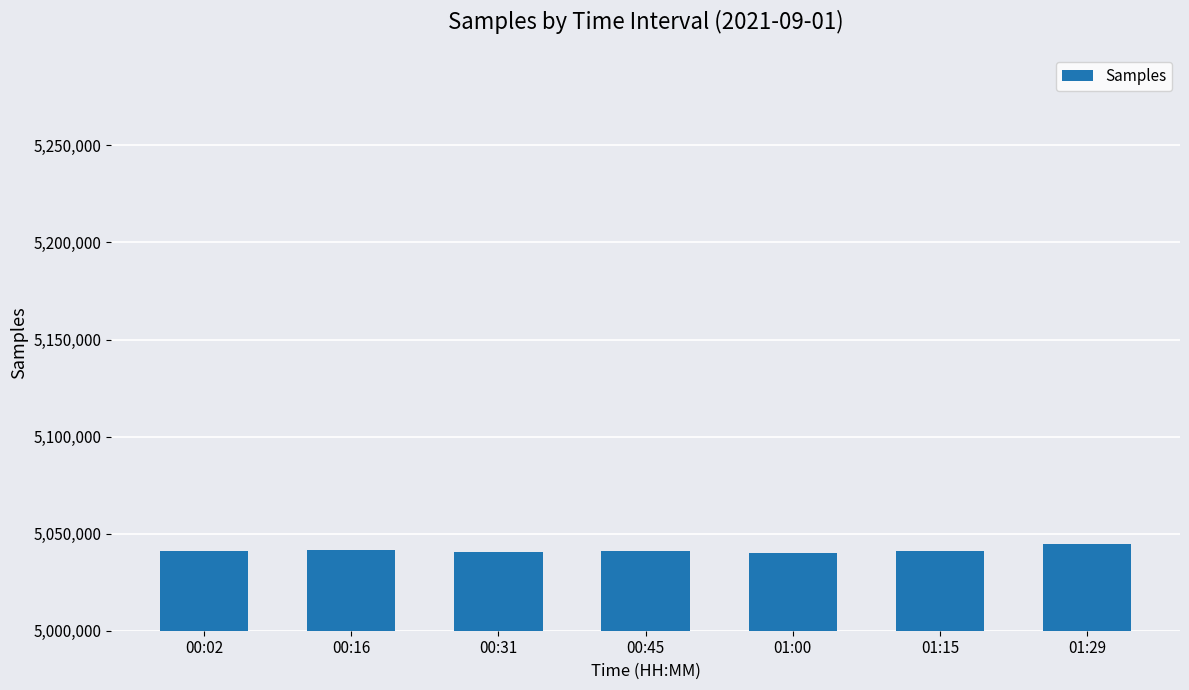

What position from the left is 00:02?

1